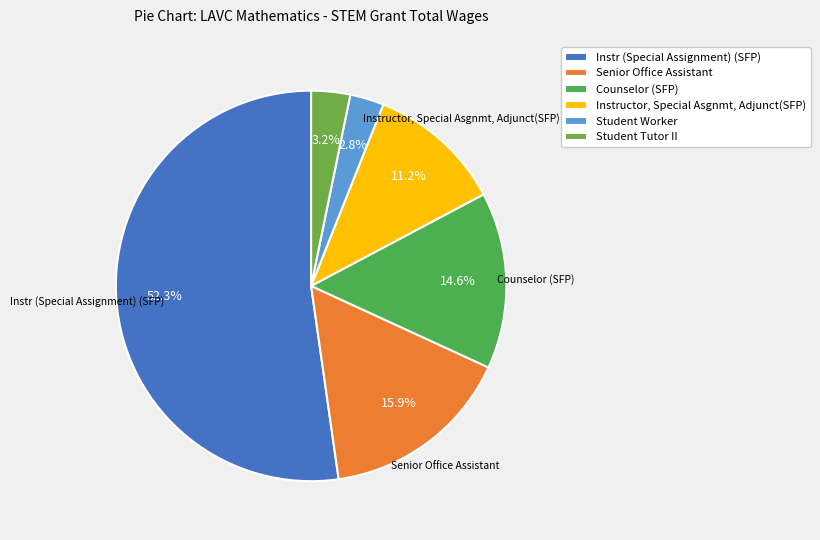

What is the ratio of the value at Instructor, Special Asgnmt, Adjunct(SFP) to the value at Student Tutor II?

3.5